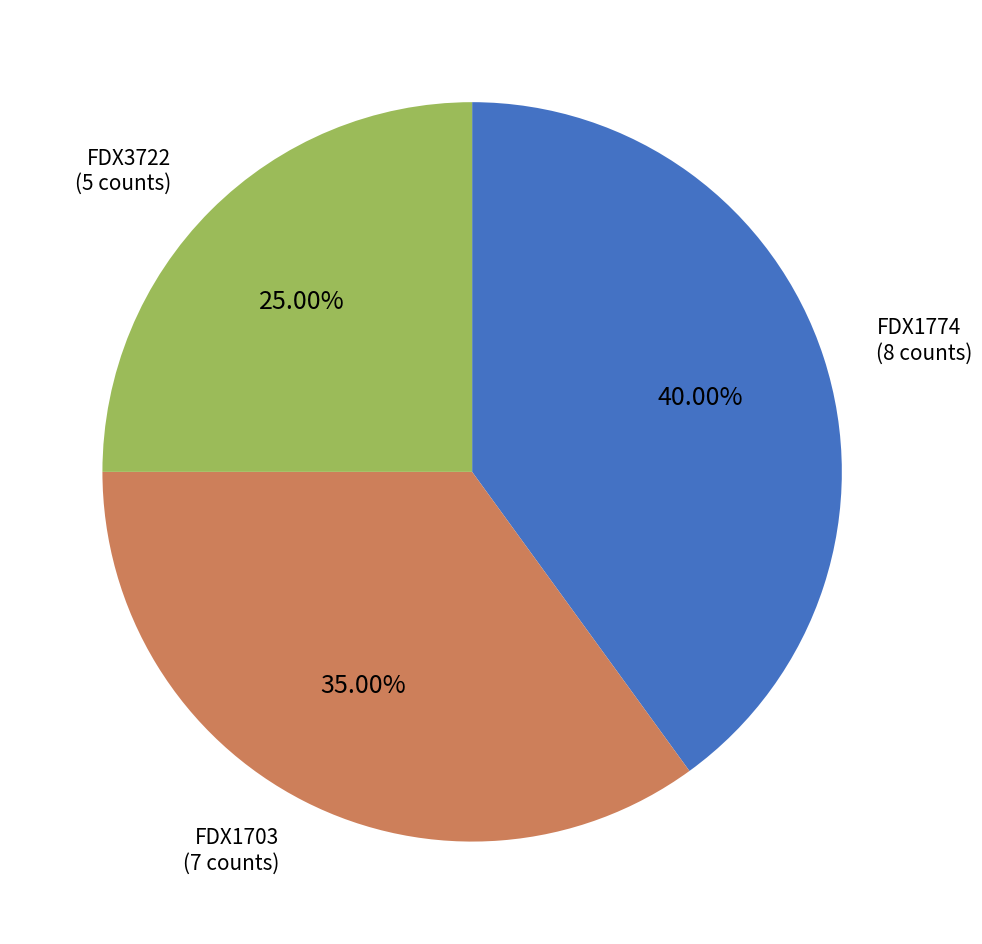

Is there a majority slice in this chart?

No